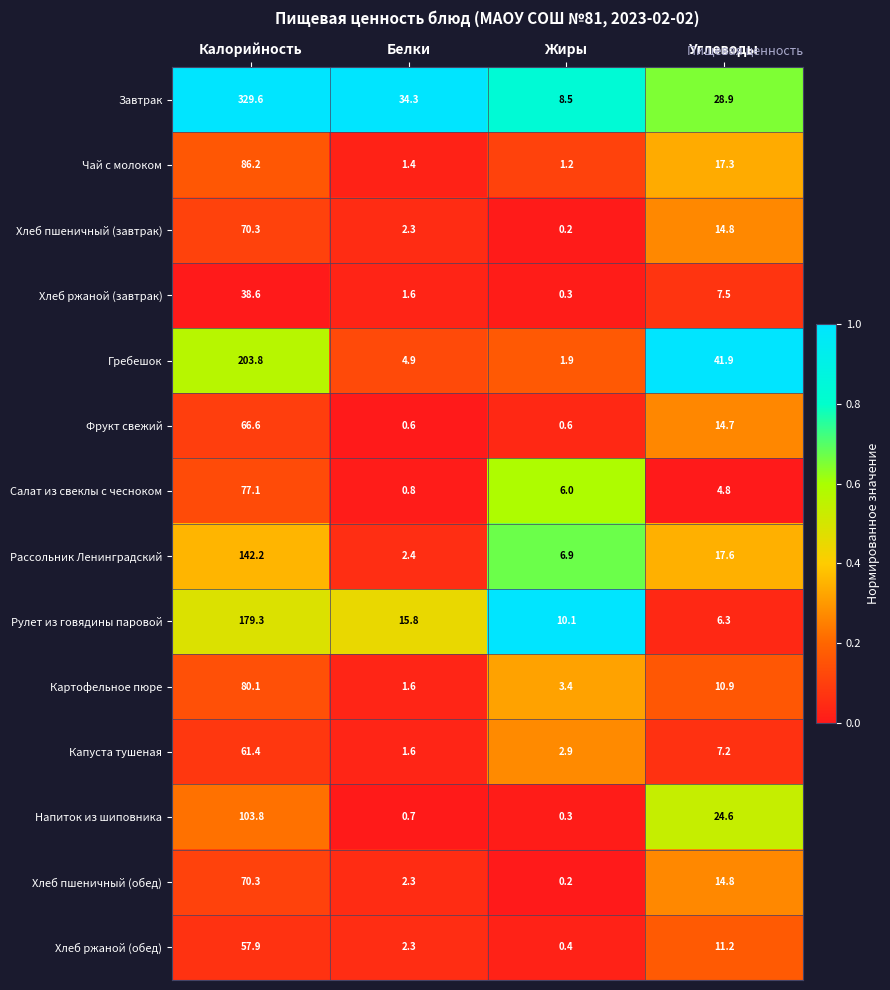

What is the difference between the highest and lowest values at Жиры?

9.9